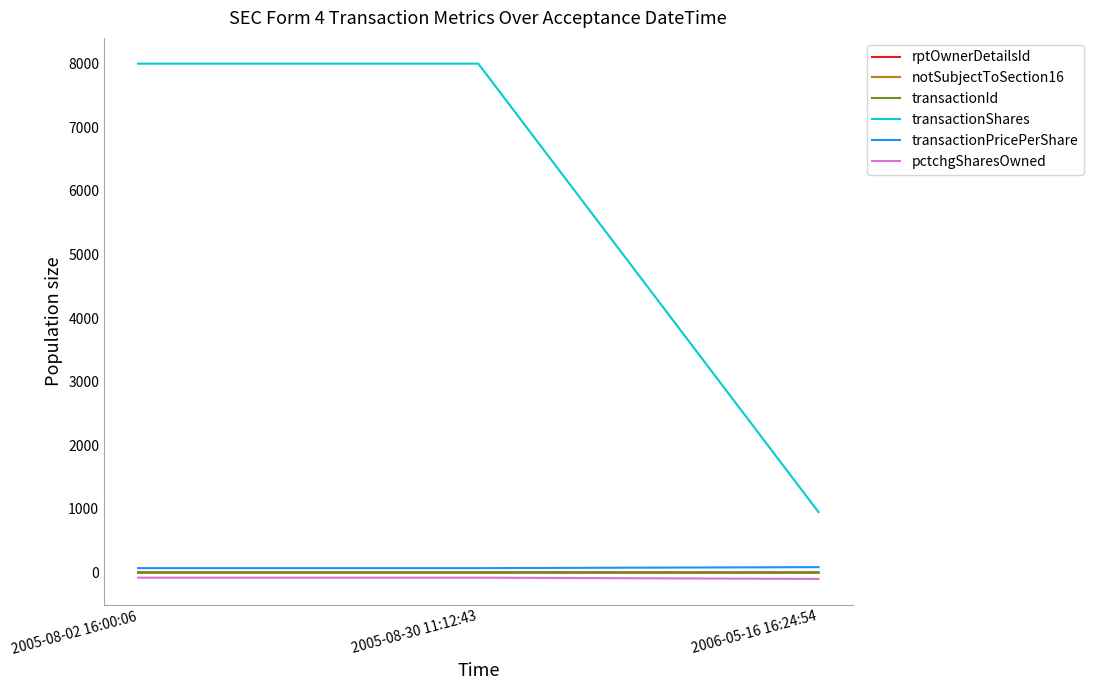

Which series has the largest range (max minus min)?

transactionShares